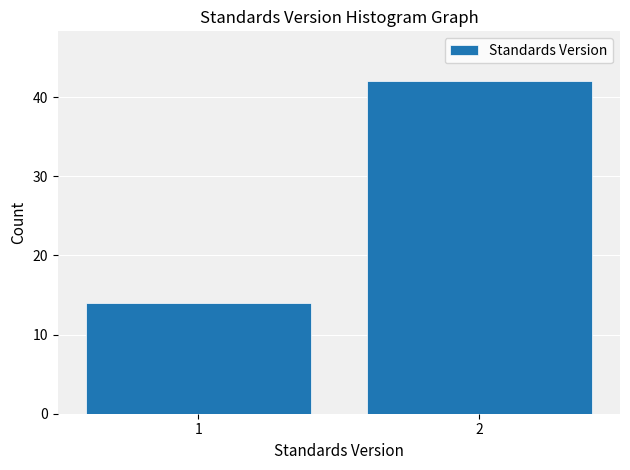

Reading left to right, what are all the values shown in this chart?

1=14	2=42